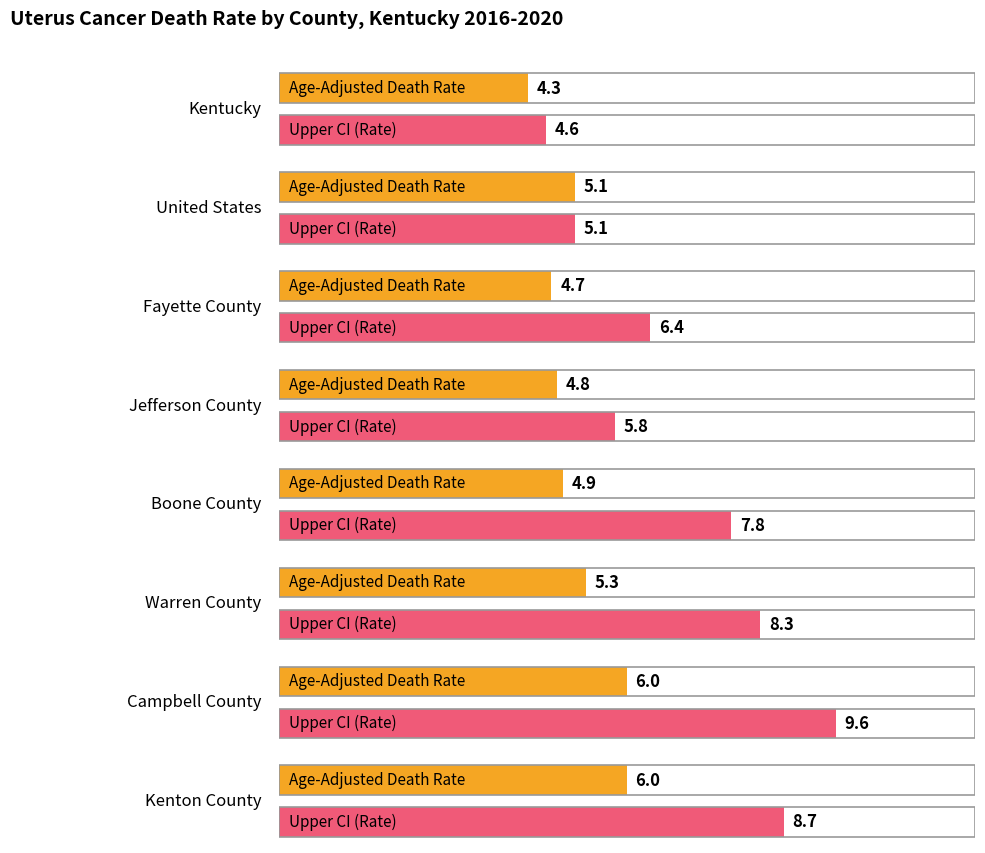

Reading left to right, list all the values displayed in this chart.

Age-Adjusted Death Rate: 4.3	5.1	4.7	4.8	4.9	5.3	6.0	6.0
Upper CI: 4.6	5.1	6.4	5.8	7.8	8.3	9.6	8.7